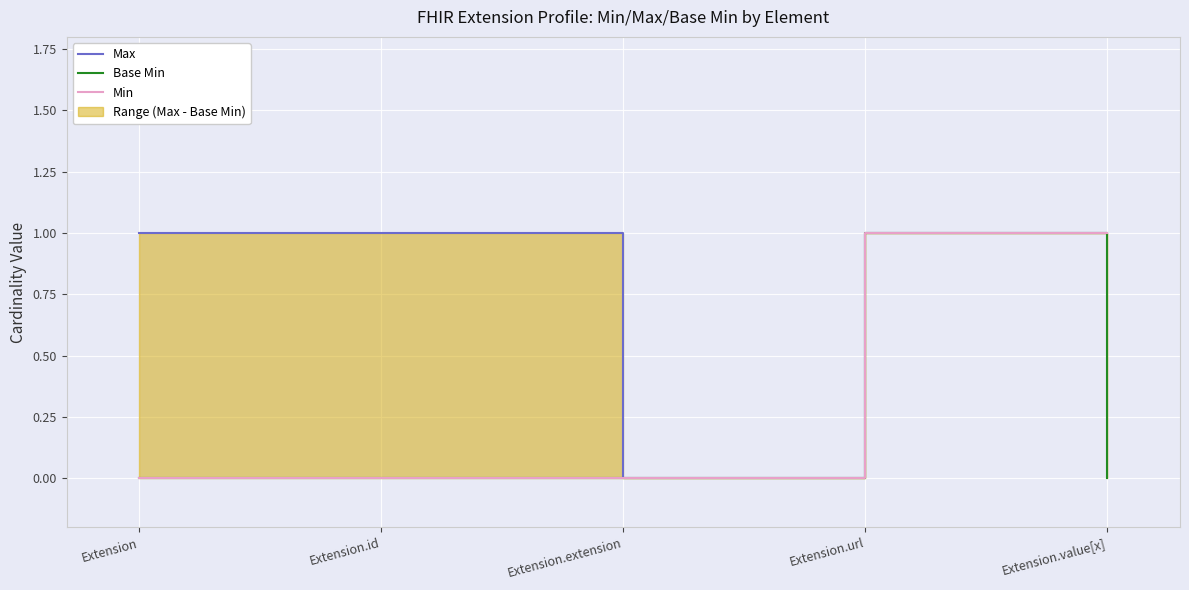

True or false: Max and Base Min cross at least once.

False